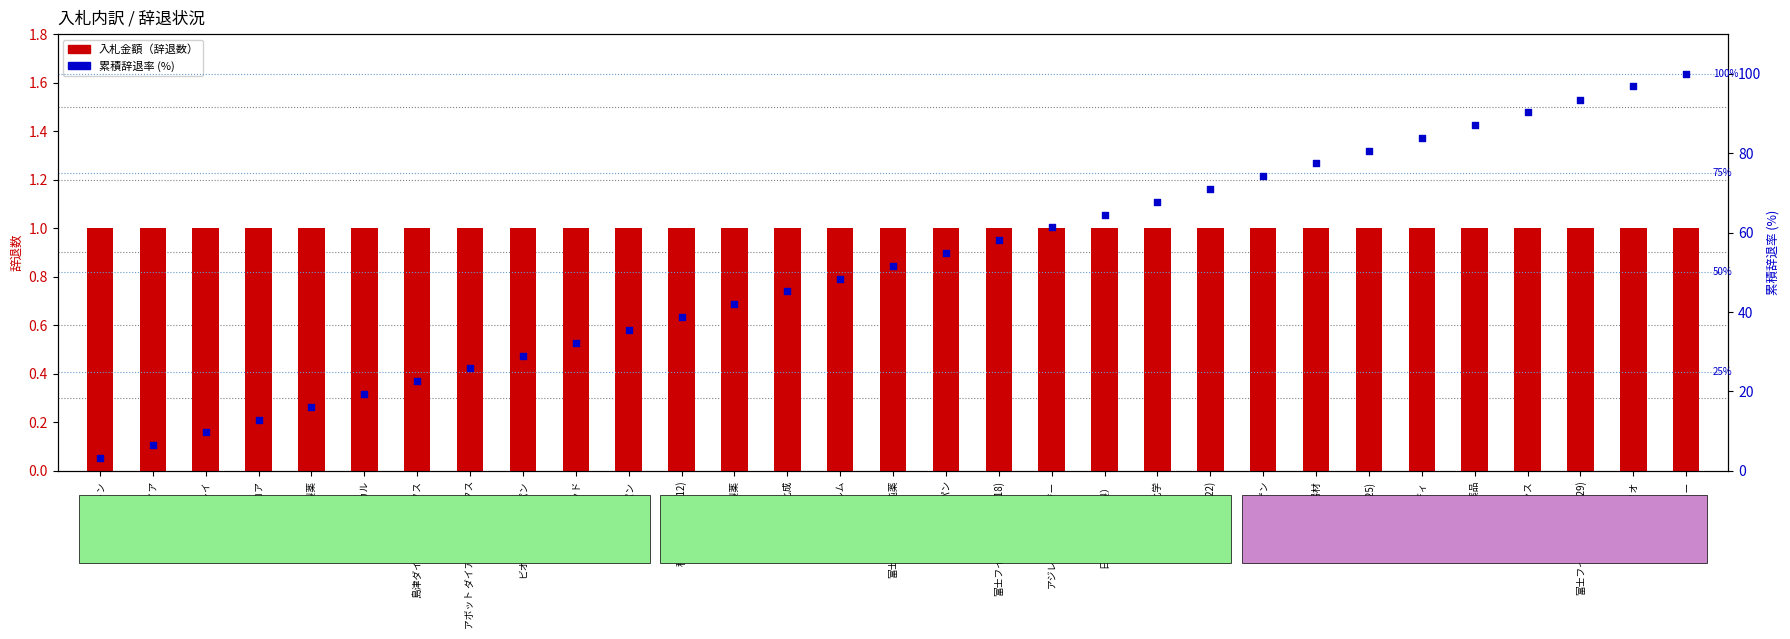

Which series reaches the maximum Y coordinate?

累積辞退率 (%)